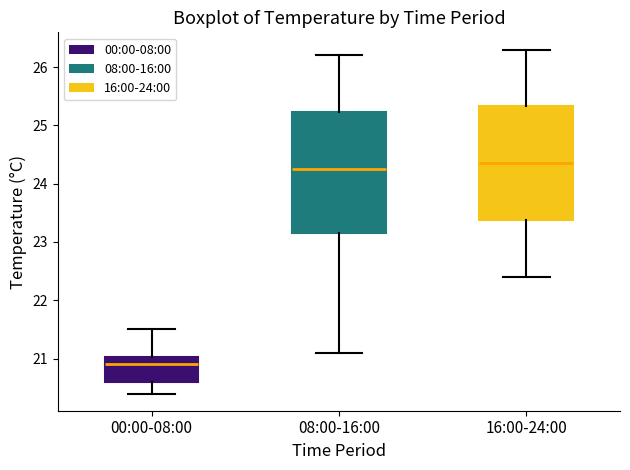

Which box has the highest median line?

16:00-24:00